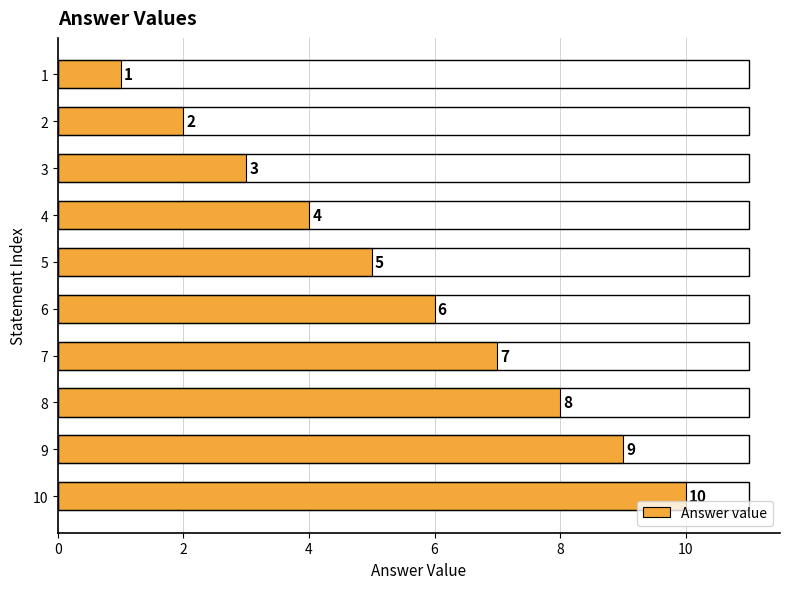

What value does the data have at 2?

2